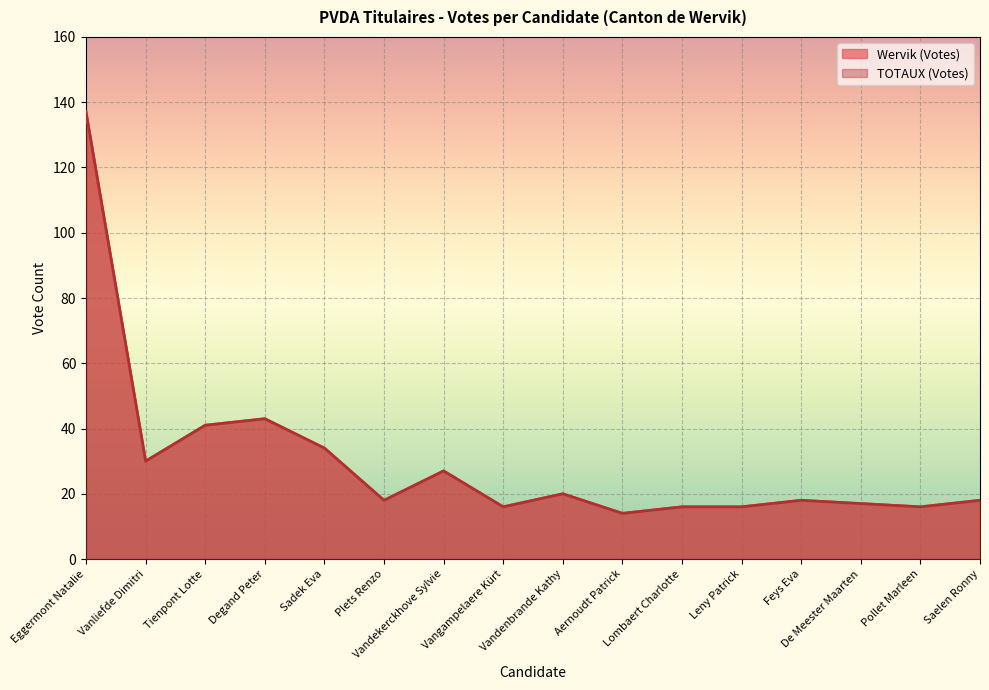

True or false: TOTAUX (Votes) and Wervik (Votes) cross at least once.

False